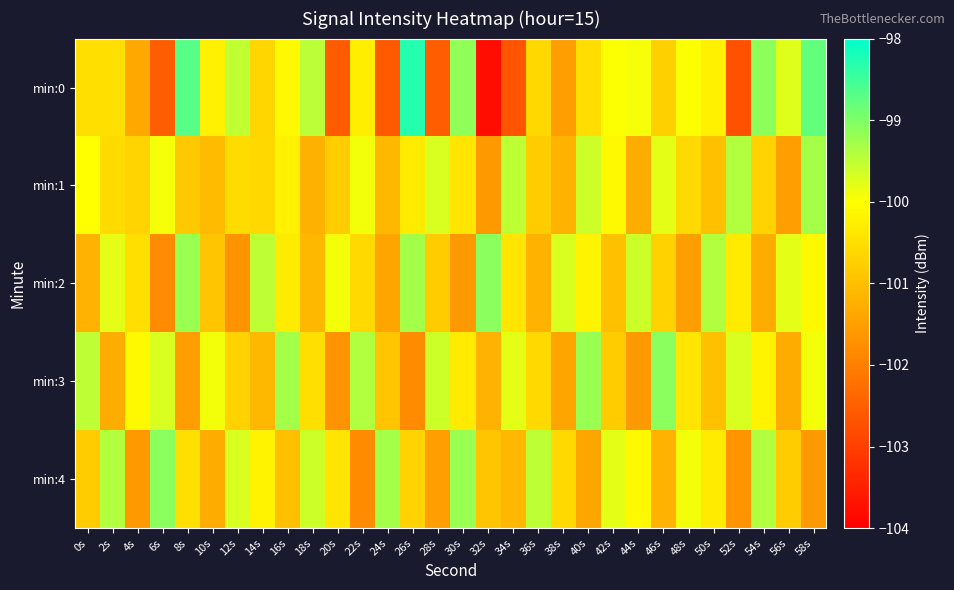

What is the total value across all series at 58s?

-499.7